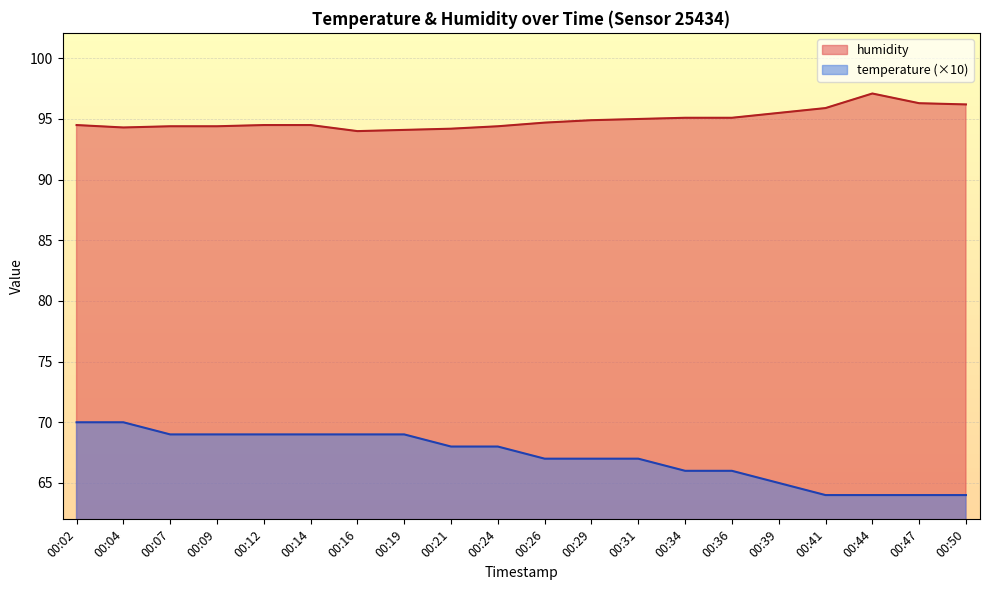

What is the difference between the highest and lowest values at 00:16?

25.0